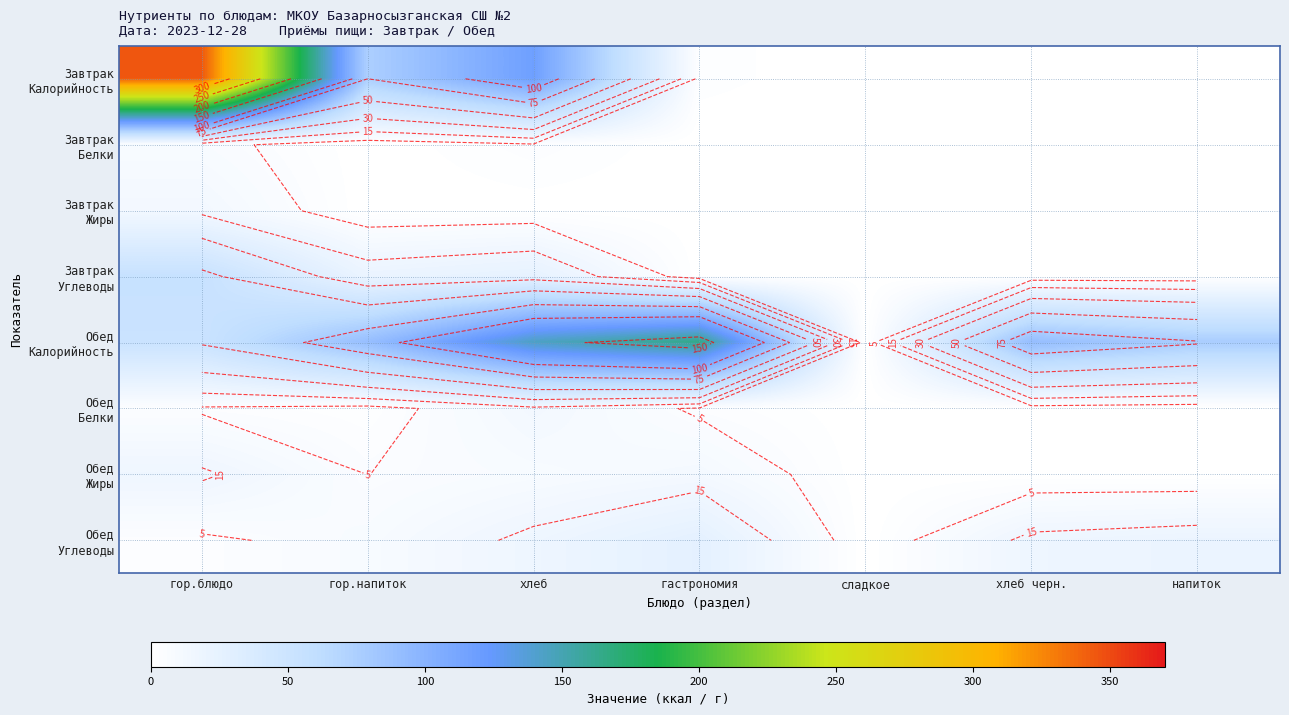

Rank the categories by Завтрак Белки value from lowest to highest.

гор.напиток, сладкое, хлеб черн., напиток, гастрономия, хлеб, гор.блюдо